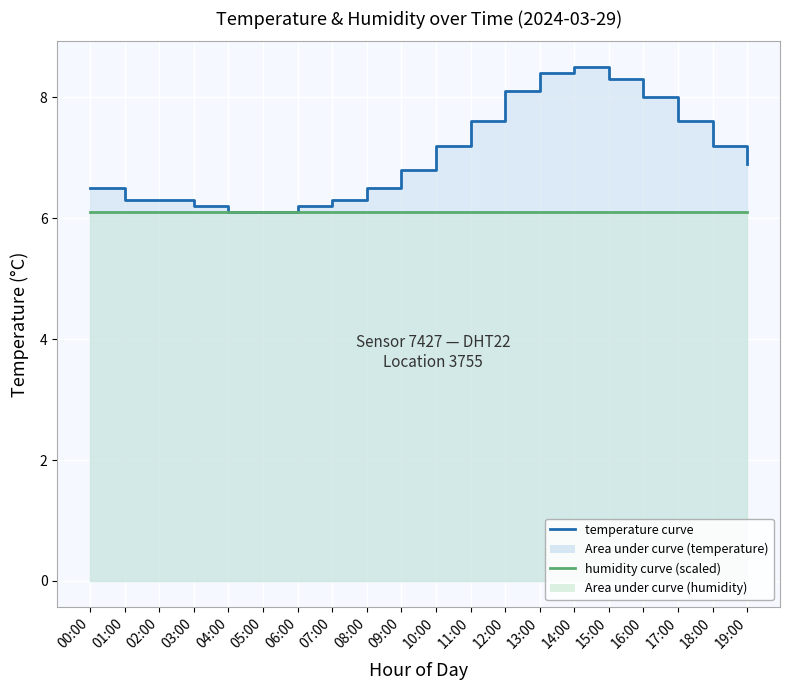

What is the label of the 8th point from the right?

12:00